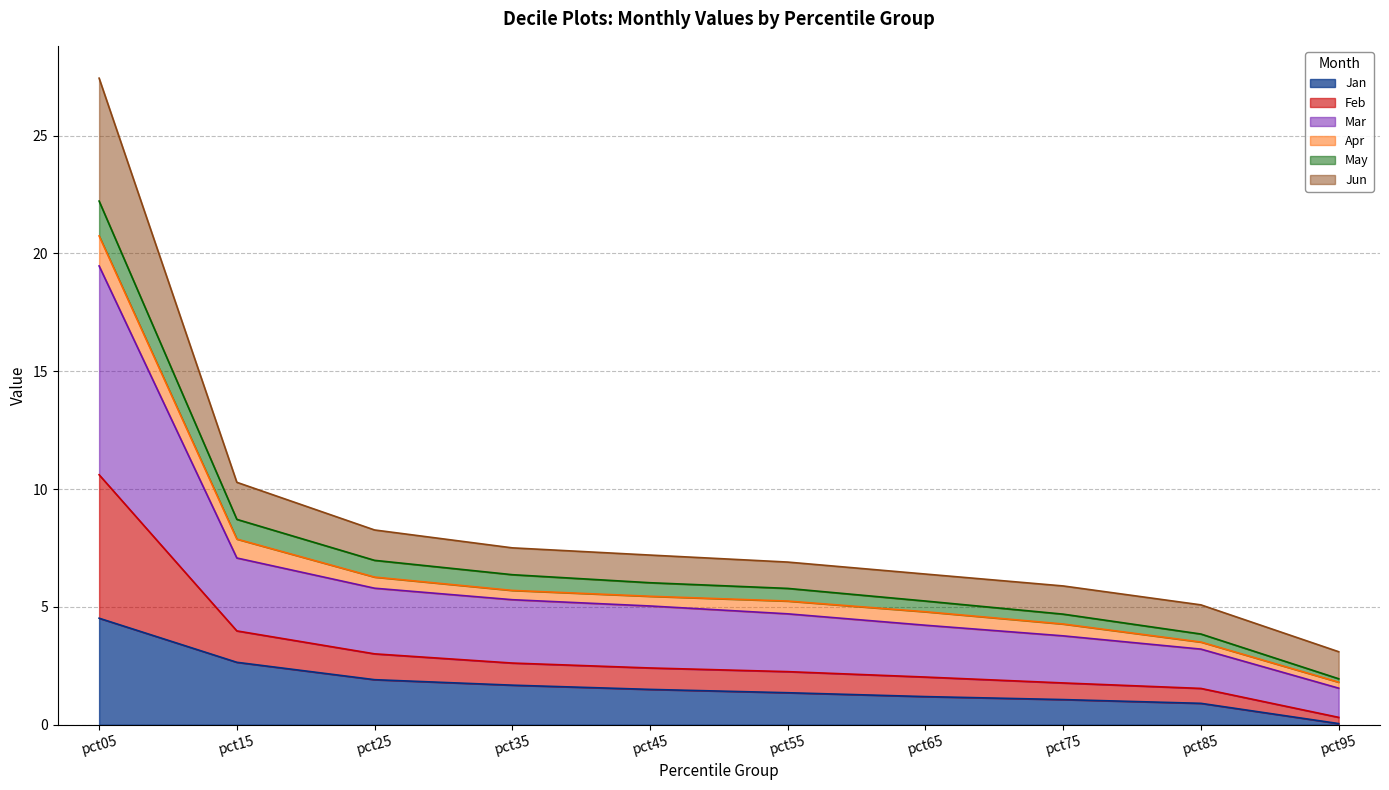

True or false: Jan has a value of 1.5 at pct45.

True